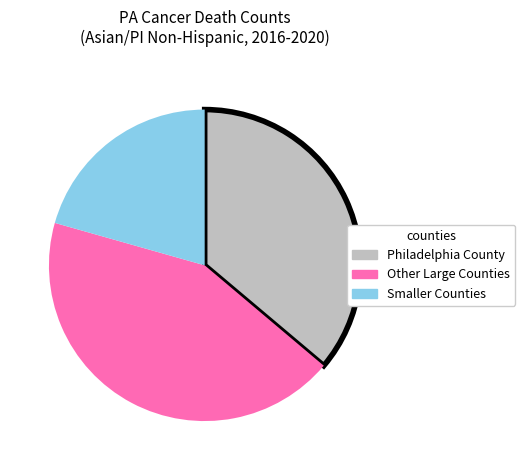

Is there a majority slice in this chart?

No